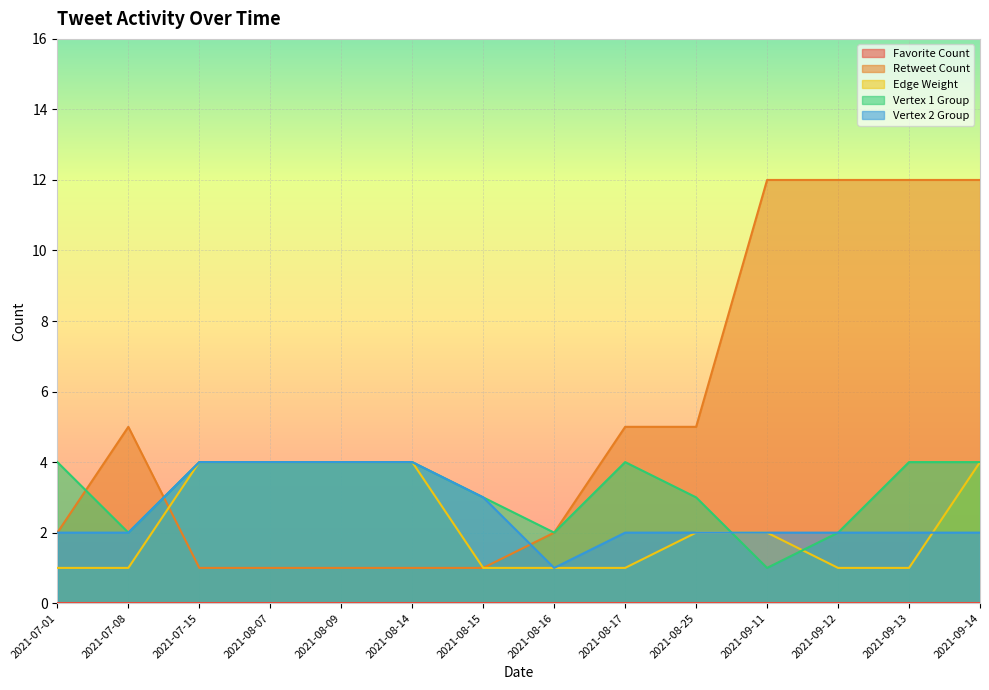

At which label does Retweet Count reach its peak?

2021-09-11